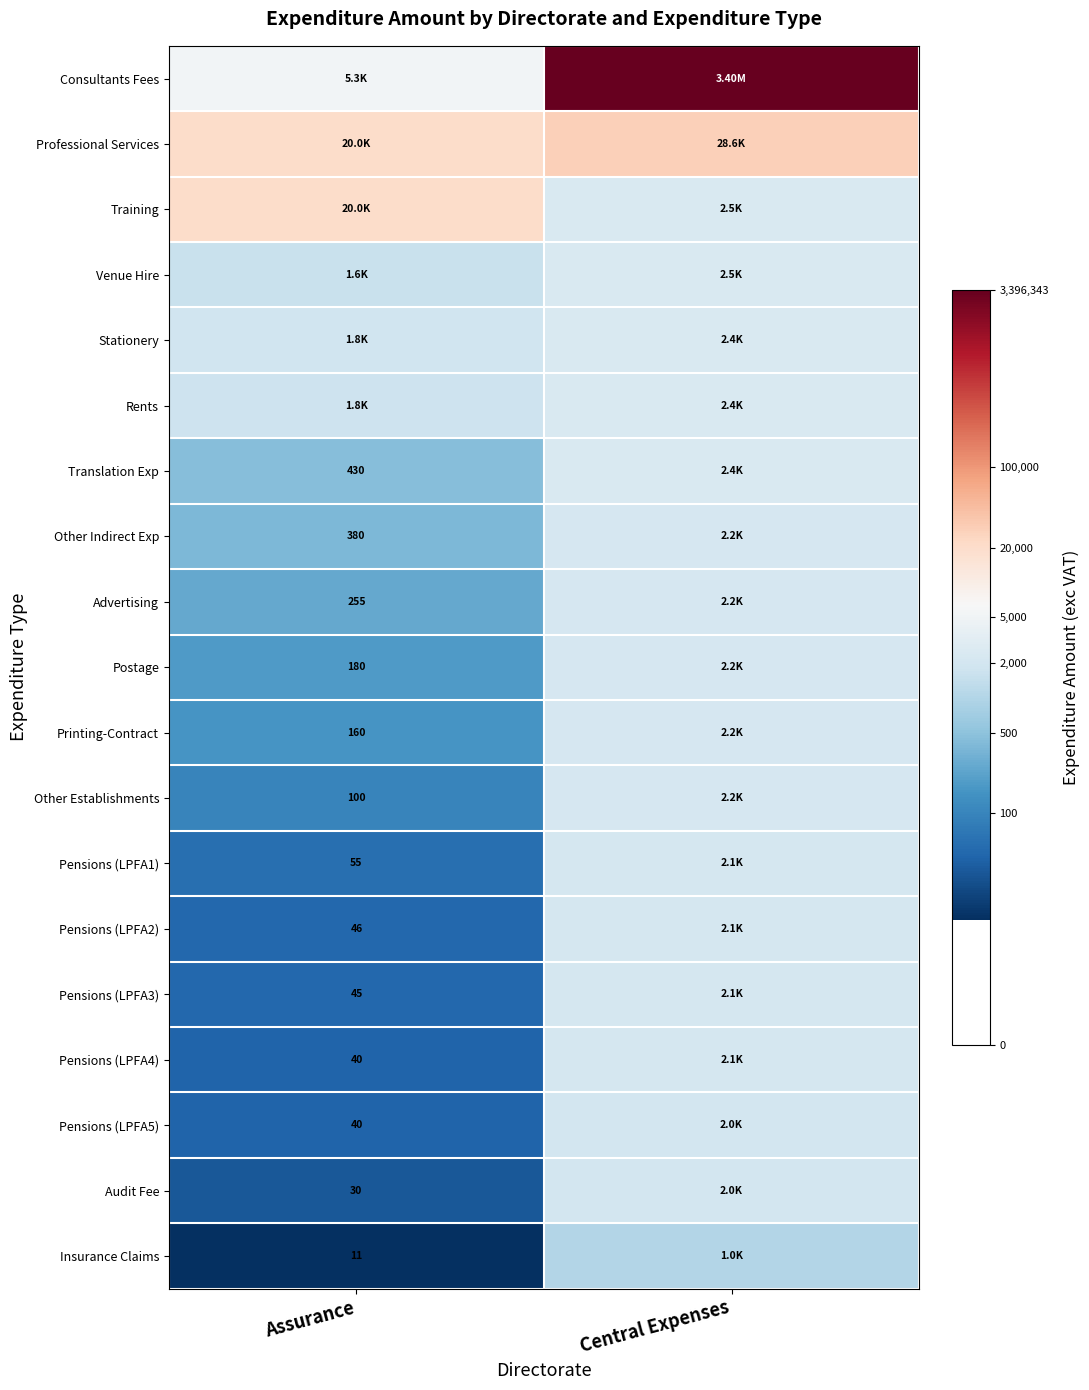

True or false: Insurance Claims has a value of 6.9 at Central Expenses.

True